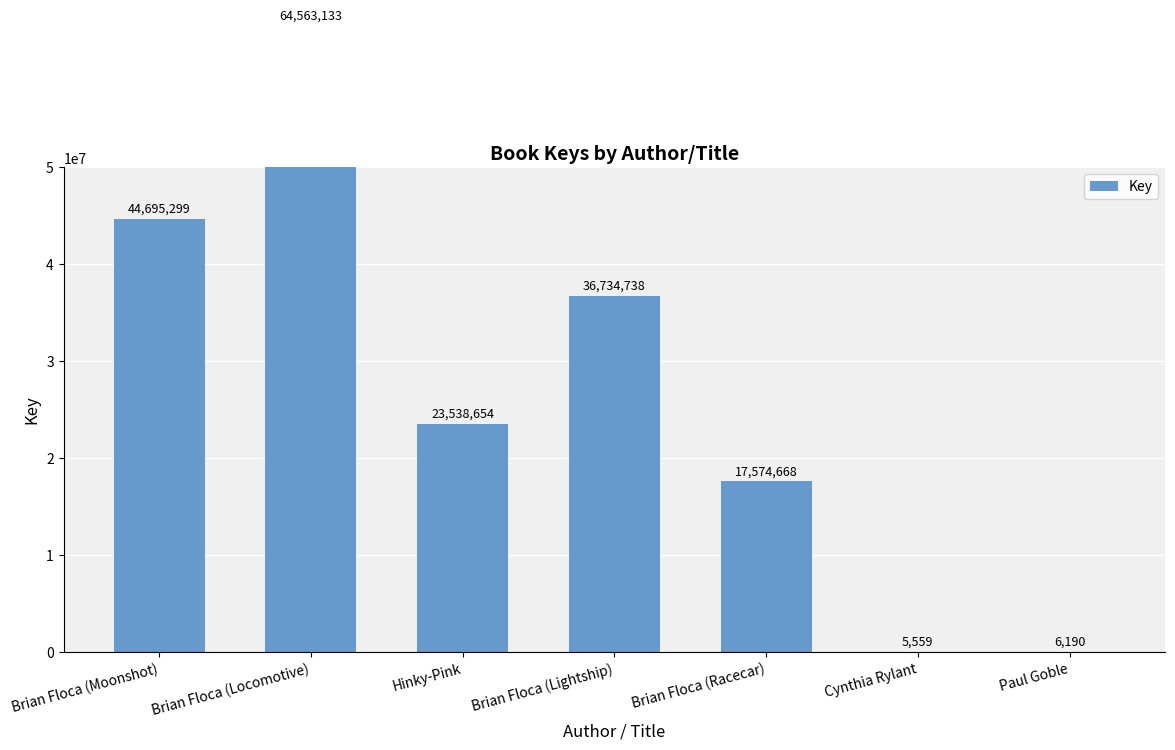

Reading left to right, extract all data points from this chart.

44695299	64563133	23538654	36734738	17574668	5559	6190